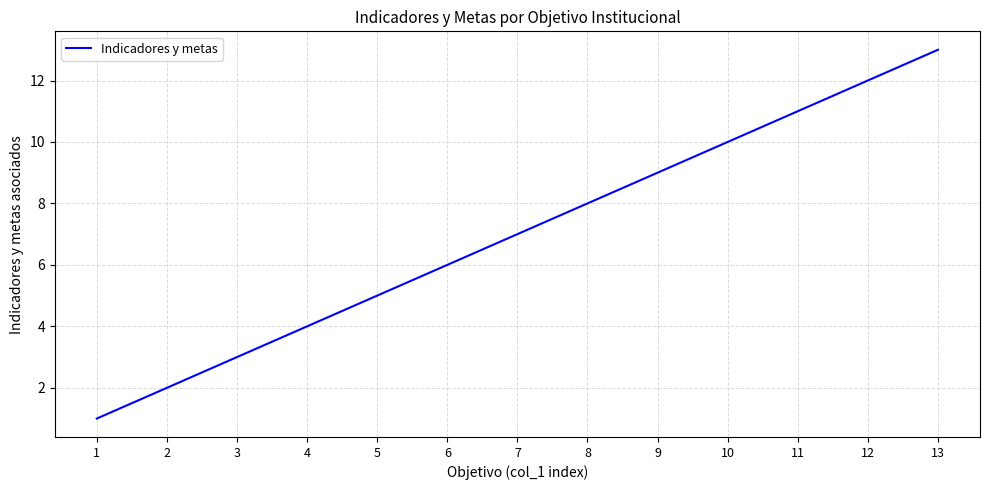

List the labels in order of value, smallest first.

1, 2, 3, 4, 5, 6, 7, 8, 9, 10, 11, 12, 13